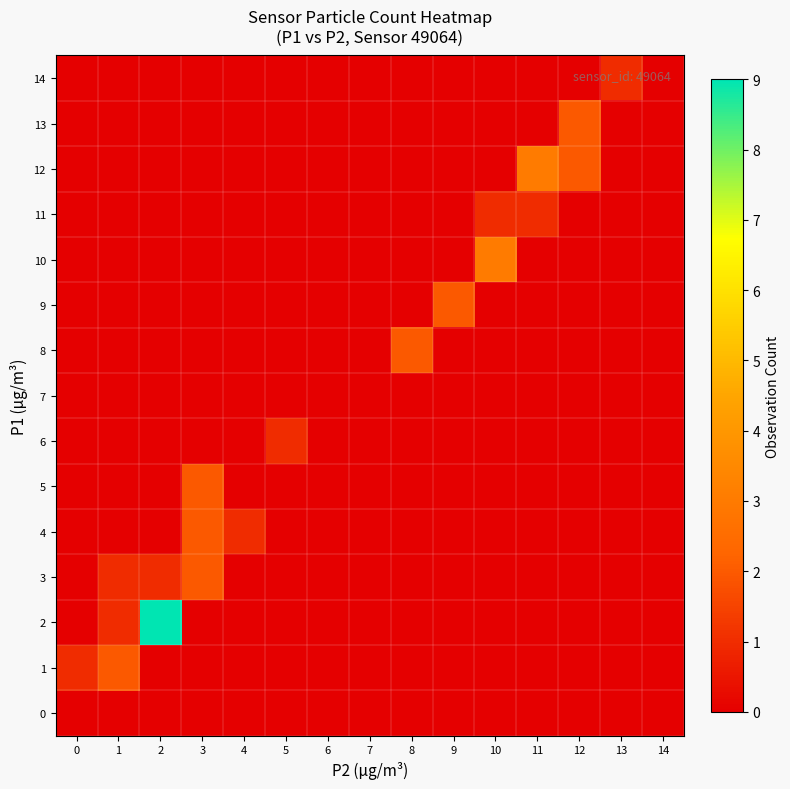

Reading left to right, list all the values displayed in this chart.

0: 0=0	1=0	2=0	3=0	4=0	5=0	6=0	7=0	8=0	9=0	10=0	11=0	12=0	13=0	14=0
1: 0=1	1=2	2=0	3=0	4=0	5=0	6=0	7=0	8=0	9=0	10=0	11=0	12=0	13=0	14=0
2: 0=0	1=1	2=9	3=0	4=0	5=0	6=0	7=0	8=0	9=0	10=0	11=0	12=0	13=0	14=0
3: 0=0	1=1	2=1	3=2	4=0	5=0	6=0	7=0	8=0	9=0	10=0	11=0	12=0	13=0	14=0
4: 0=0	1=0	2=0	3=2	4=1	5=0	6=0	7=0	8=0	9=0	10=0	11=0	12=0	13=0	14=0
5: 0=0	1=0	2=0	3=2	4=0	5=0	6=0	7=0	8=0	9=0	10=0	11=0	12=0	13=0	14=0
6: 0=0	1=0	2=0	3=0	4=0	5=1	6=0	7=0	8=0	9=0	10=0	11=0	12=0	13=0	14=0
7: 0=0	1=0	2=0	3=0	4=0	5=0	6=0	7=0	8=0	9=0	10=0	11=0	12=0	13=0	14=0
8: 0=0	1=0	2=0	3=0	4=0	5=0	6=0	7=0	8=2	9=0	10=0	11=0	12=0	13=0	14=0
9: 0=0	1=0	2=0	3=0	4=0	5=0	6=0	7=0	8=0	9=2	10=0	11=0	12=0	13=0	14=0
10: 0=0	1=0	2=0	3=0	4=0	5=0	6=0	7=0	8=0	9=0	10=3	11=0	12=0	13=0	14=0
11: 0=0	1=0	2=0	3=0	4=0	5=0	6=0	7=0	8=0	9=0	10=1	11=1	12=0	13=0	14=0
12: 0=0	1=0	2=0	3=0	4=0	5=0	6=0	7=0	8=0	9=0	10=0	11=3	12=2	13=0	14=0
13: 0=0	1=0	2=0	3=0	4=0	5=0	6=0	7=0	8=0	9=0	10=0	11=0	12=2	13=0	14=0
14: 0=0	1=0	2=0	3=0	4=0	5=0	6=0	7=0	8=0	9=0	10=0	11=0	12=0	13=1	14=0